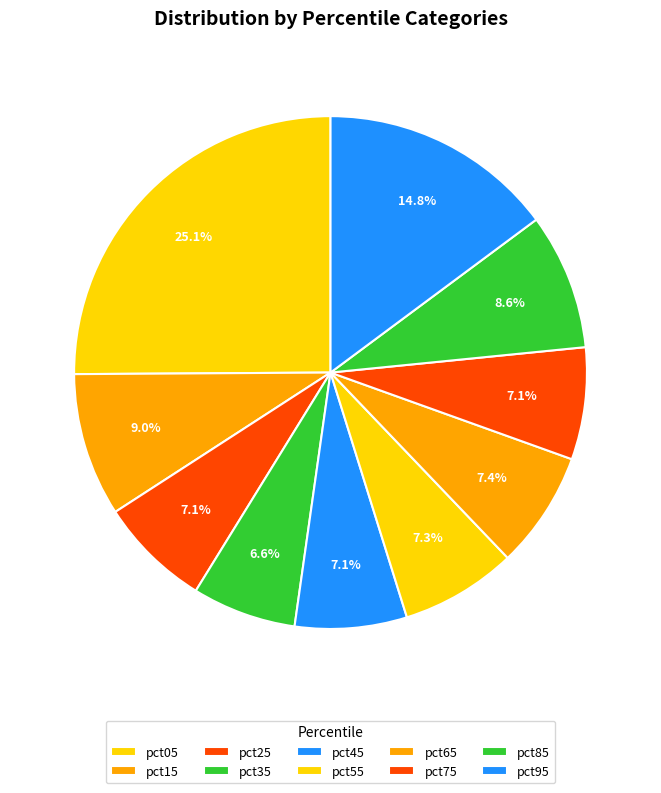

How many segments does this pie chart have?

10